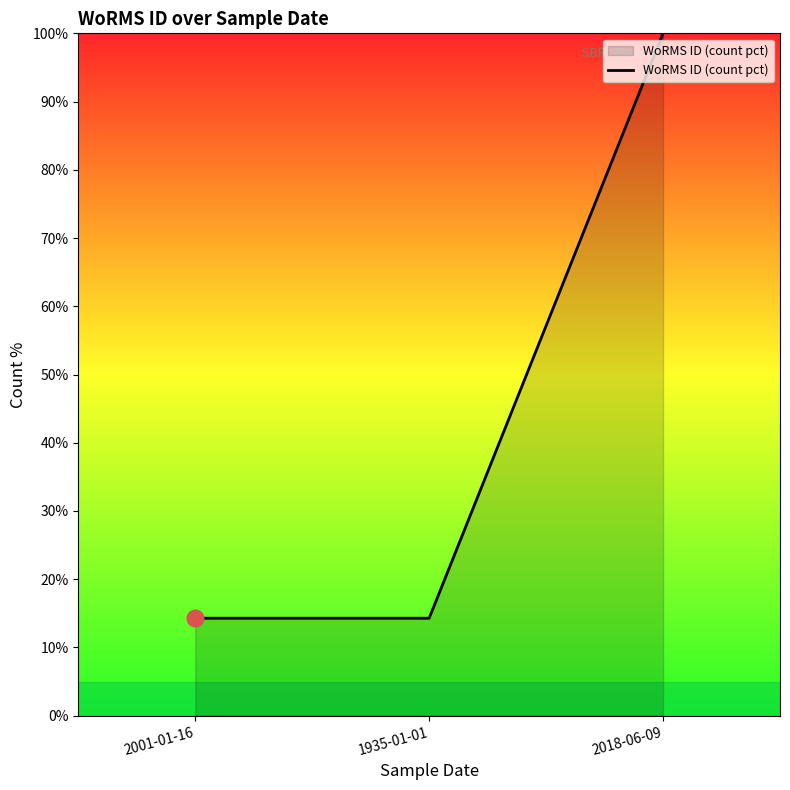

The chart shows a value of 20.4 at 1935-01-01. True or false?

False